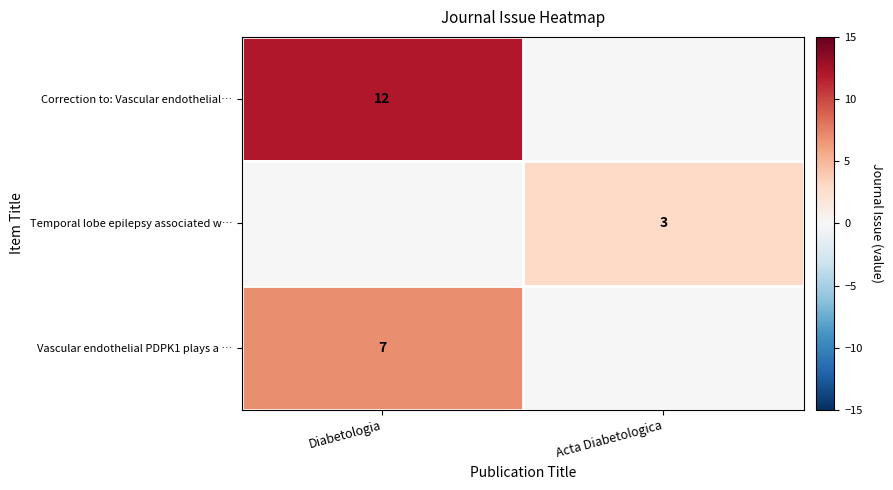

How many data points in Correction to: Vascular endothelial… are less than 12?

1